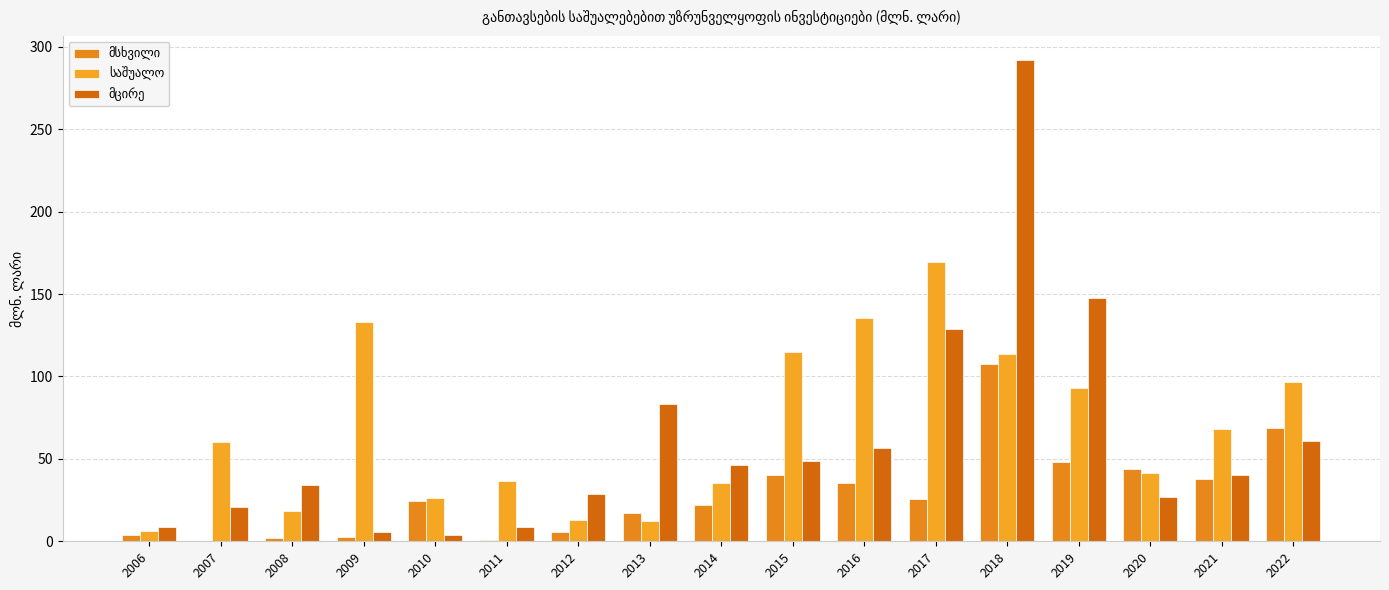

What is the average value of the მსხვილი series?

28.5